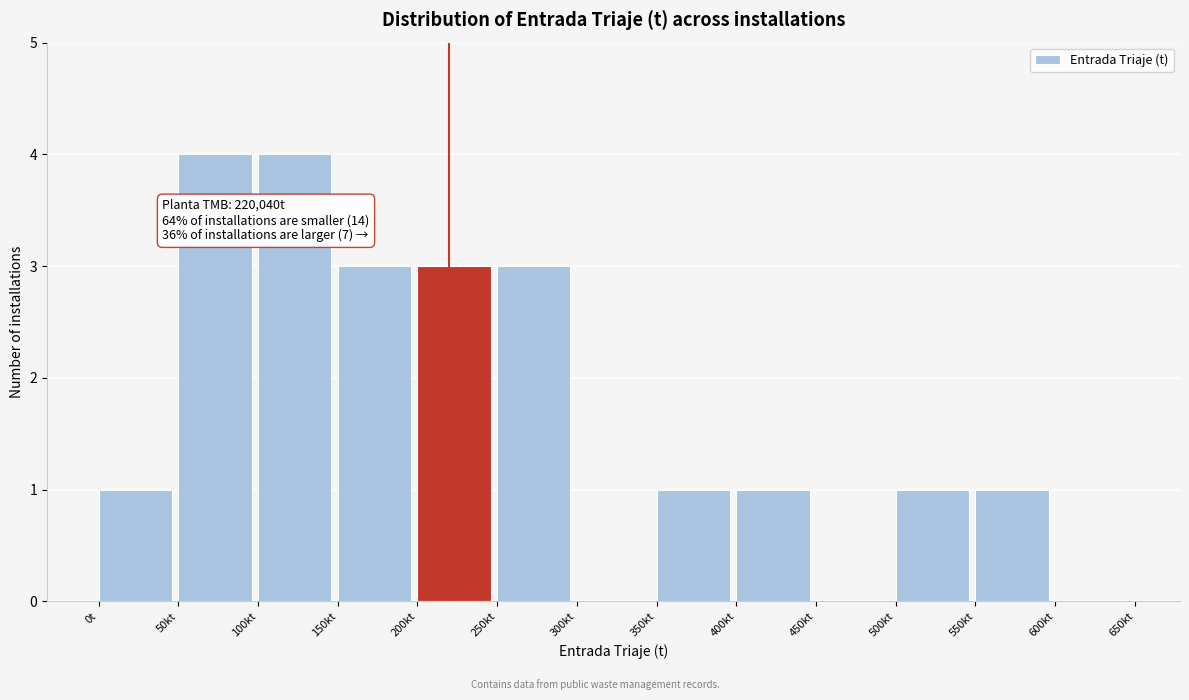

Reading left to right, what are all the values shown in this chart?

0t=1	50kt=4	100kt=4	150kt=3	200kt=3	250kt=3	300kt=0	350kt=1	400kt=1	450kt=0	500kt=1	550kt=1	600kt=0